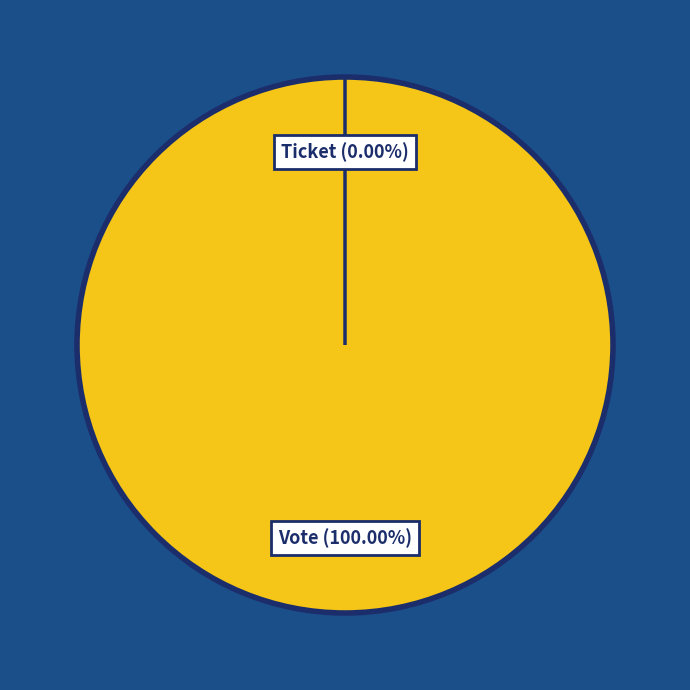

To the nearest percent, what is the difference between the largest and smallest slice percentages?

100%